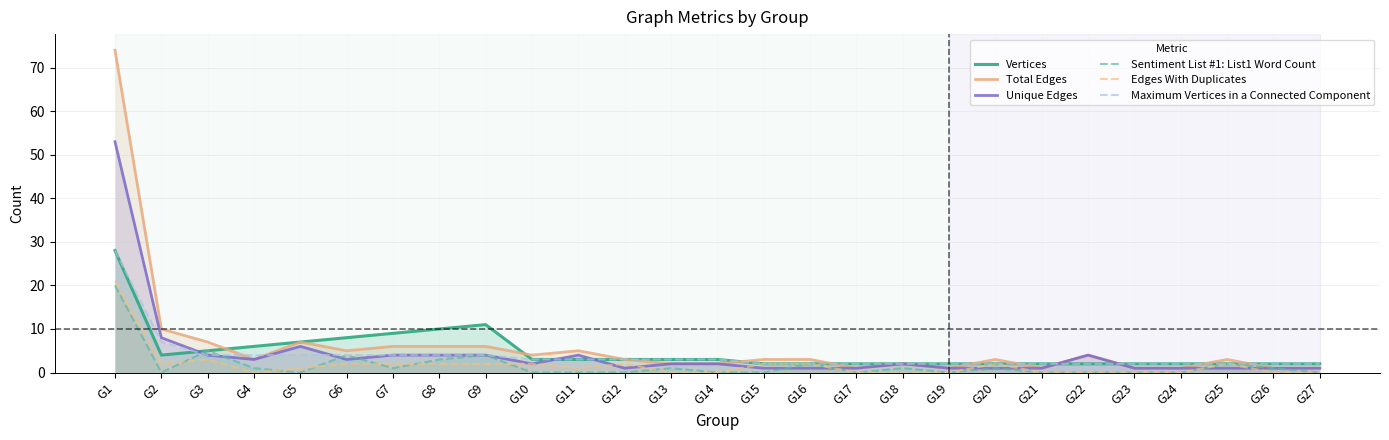

True or false: Total Edges and Edges With Duplicates cross at least once.

False